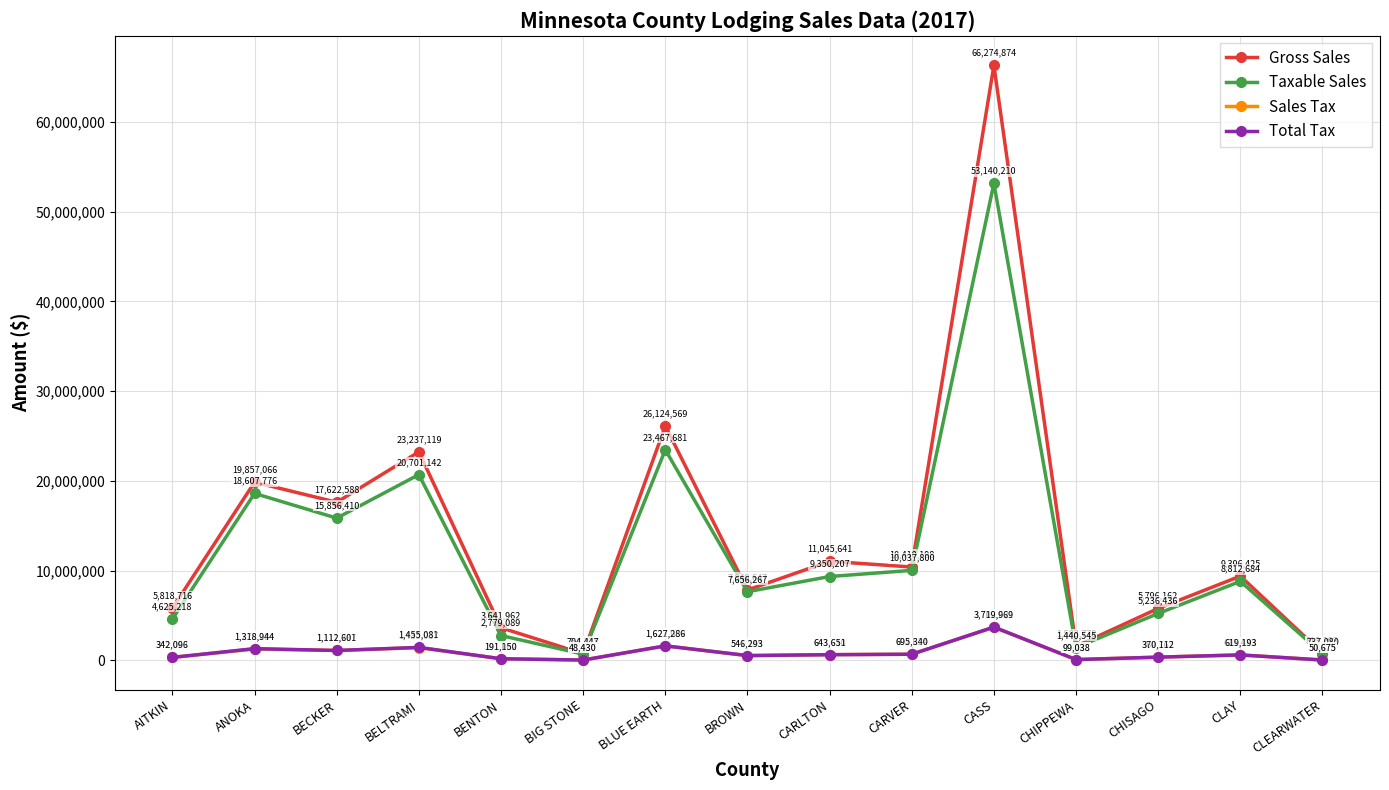

True or false: Taxable Sales and Gross Sales intersect in this chart.

False